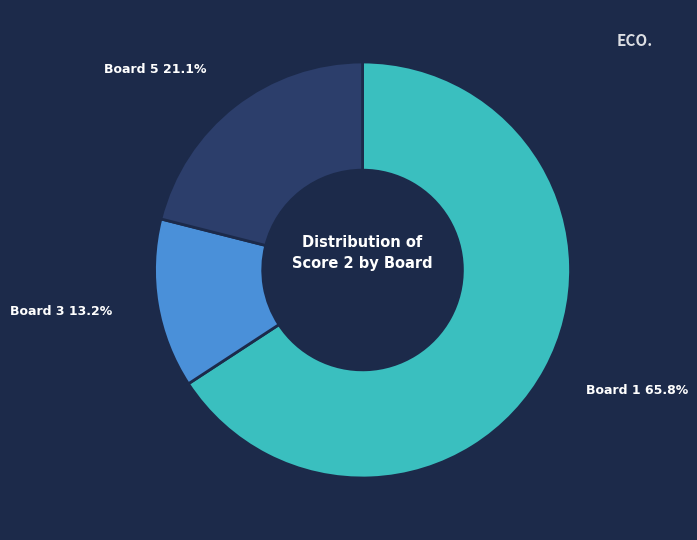

Is there any slice that represents more than half of the pie?

Yes